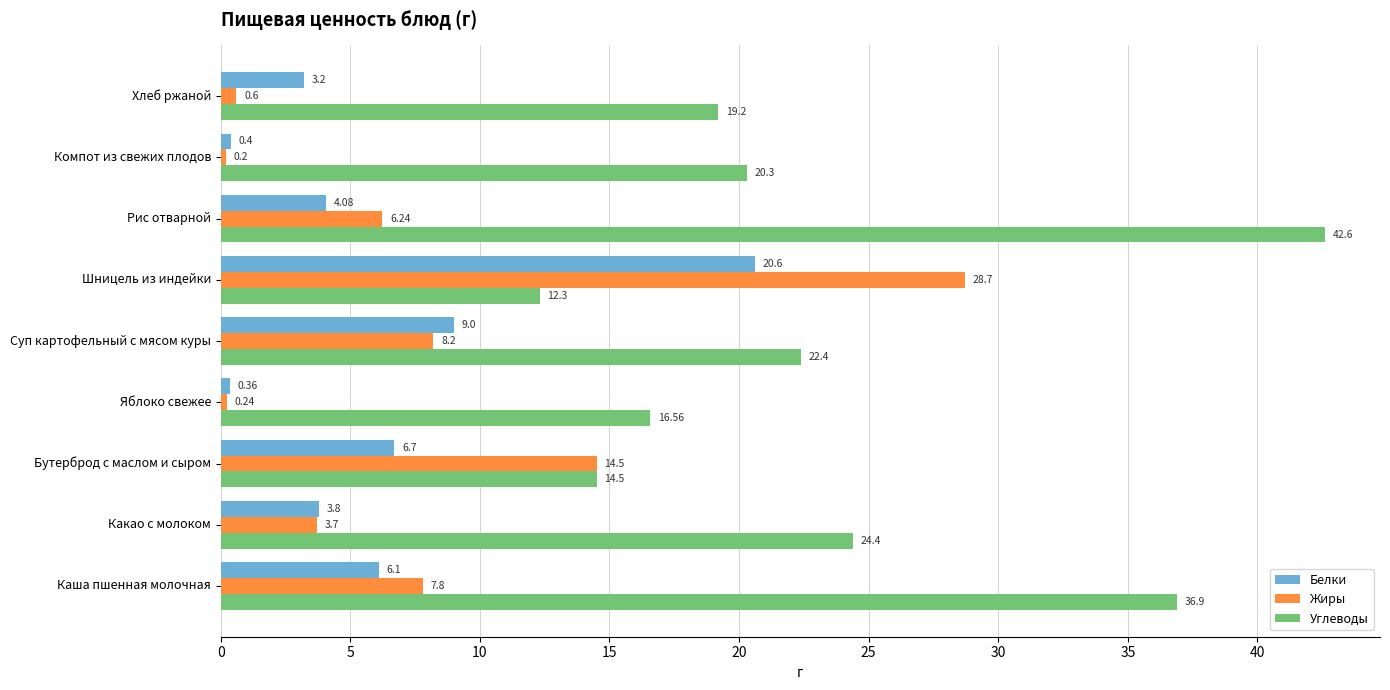

What are all the series names shown in the legend?

Белки, Жиры, Углеводы